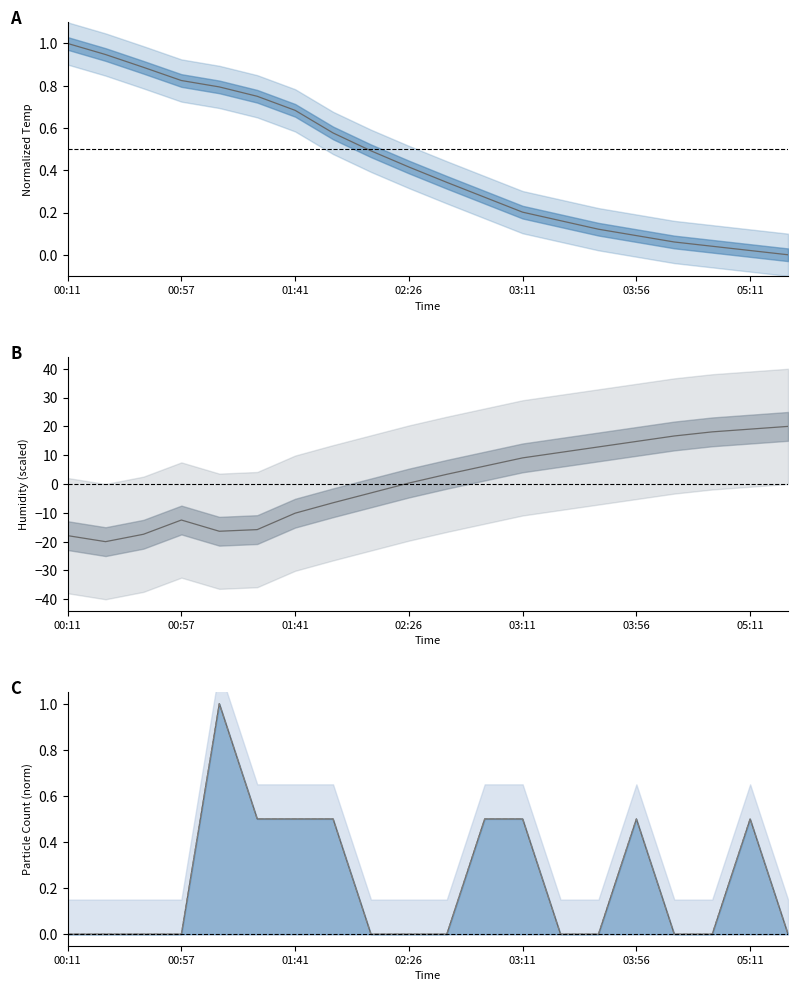

What is the value of the Temp point at the 17th from the left?

0.1